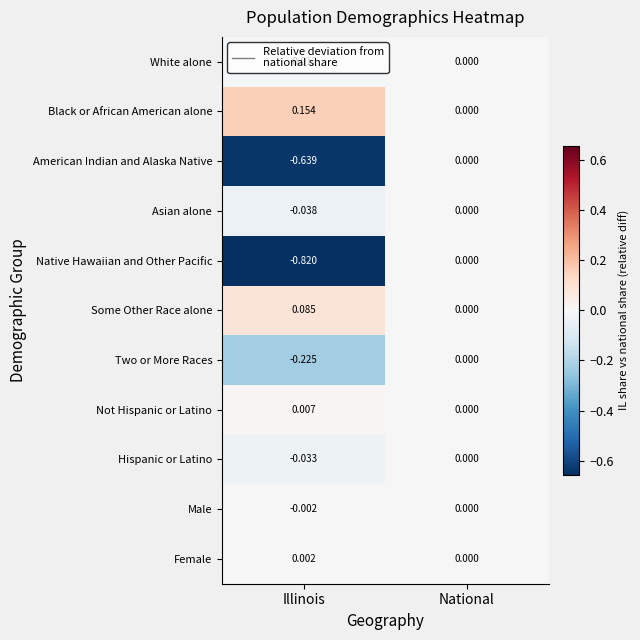

Rank the series at Illinois from lowest to highest value.

Native Hawaiian and Other Pacific, American Indian and Alaska Native, Two or More Races, Asian alone, Hispanic or Latino, White alone, Male, Female, Not Hispanic or Latino, Some Other Race alone, Black or African American alone